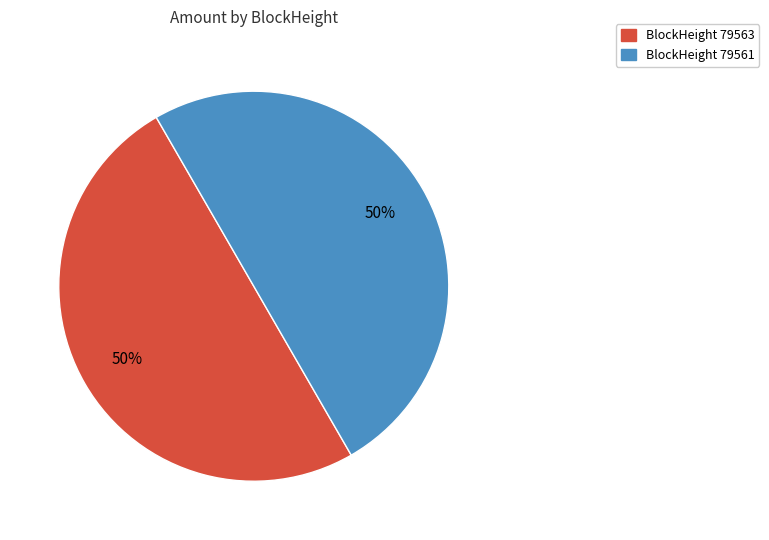

To the nearest percent, what is the average slice percentage?

50%